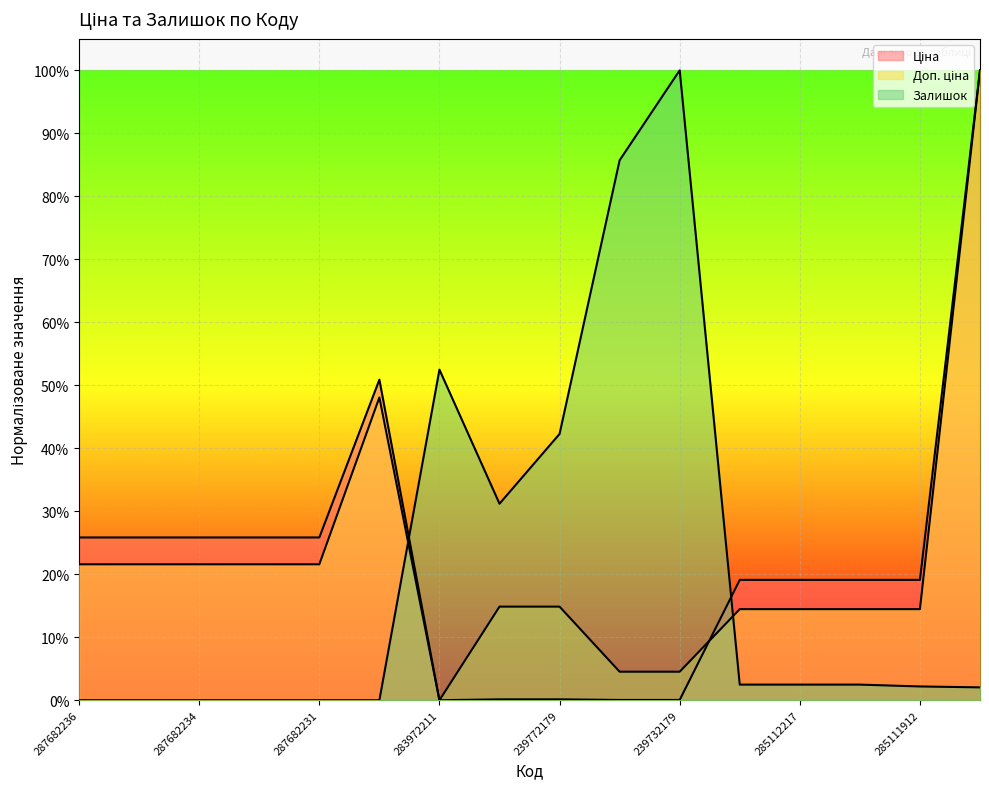

Which category has the lowest value in the Ціна series?

283972211